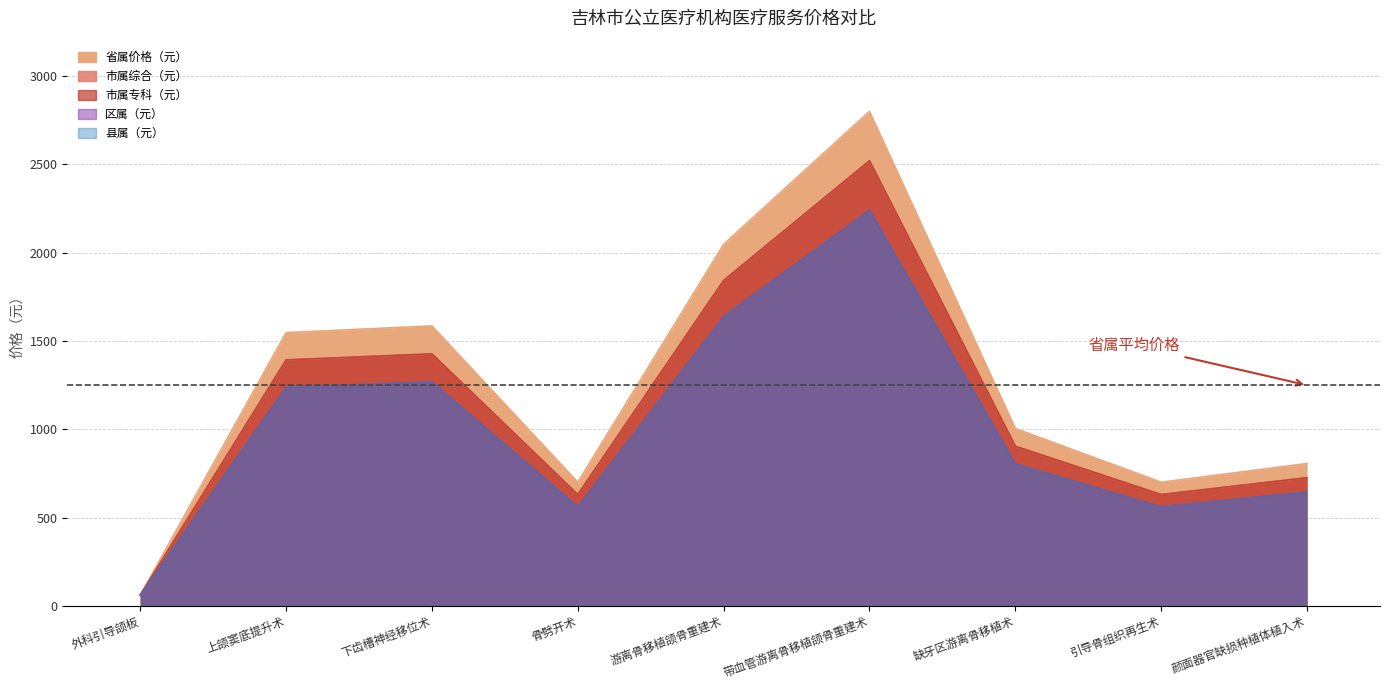

Which series has the largest total across all categories?

省属价格（元）